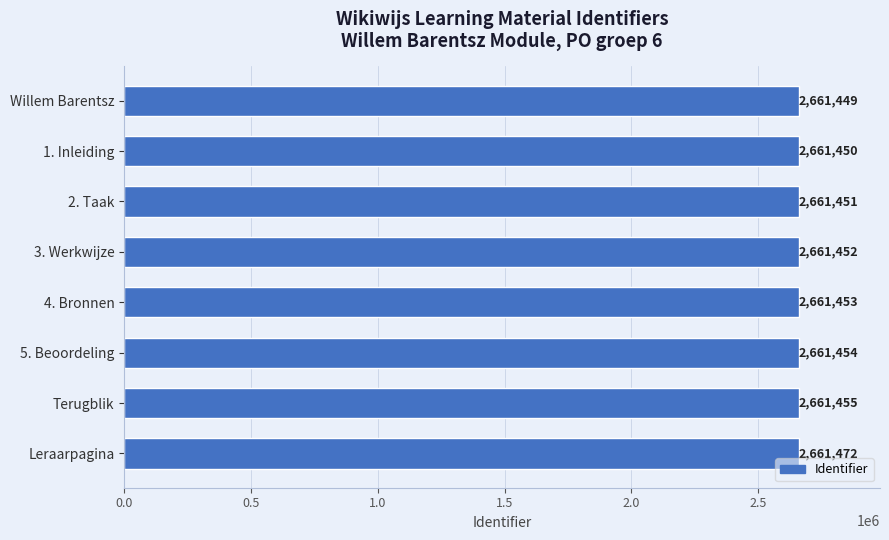

What is the change in value from Willem Barentsz to 2. Taak?

+2